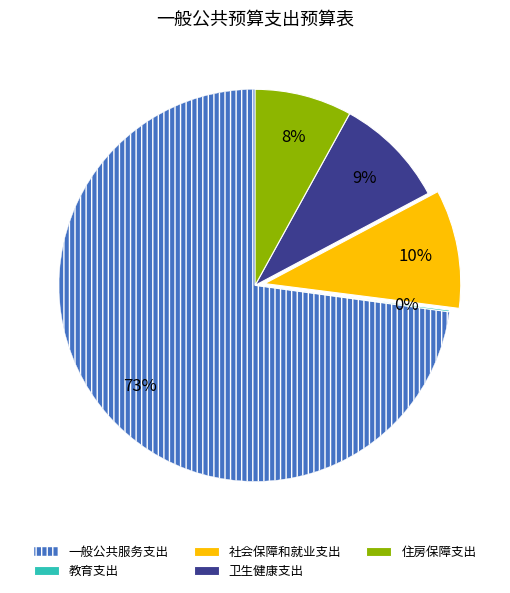

What is the ratio of the value at 一般公共服务支出 to the value at 住房保障支出?

9.1